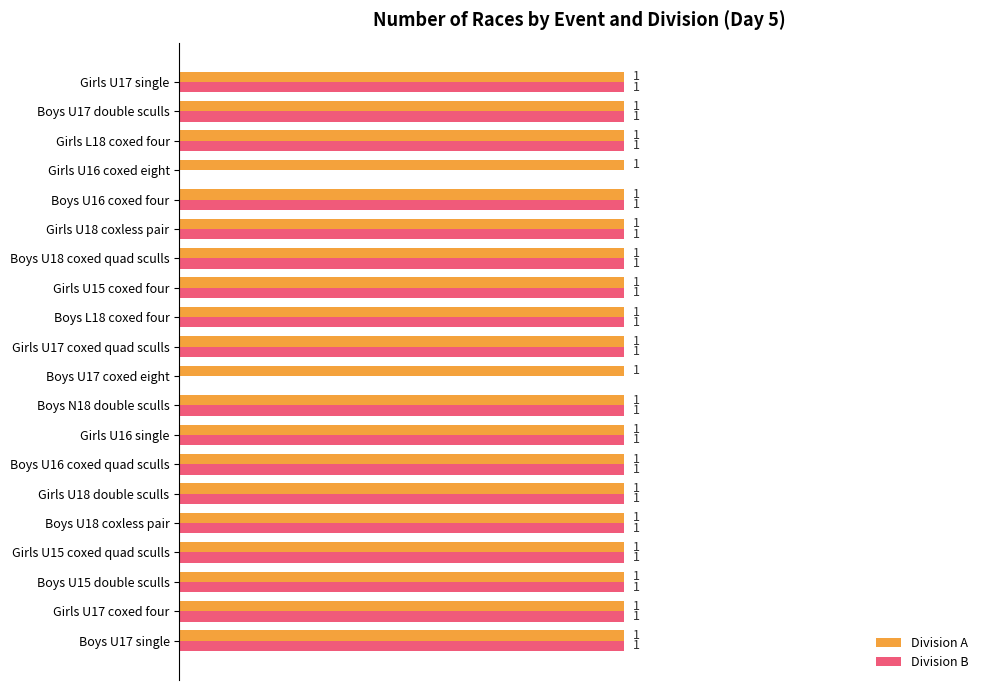

What are all the series names shown in the legend?

Division A, Division B